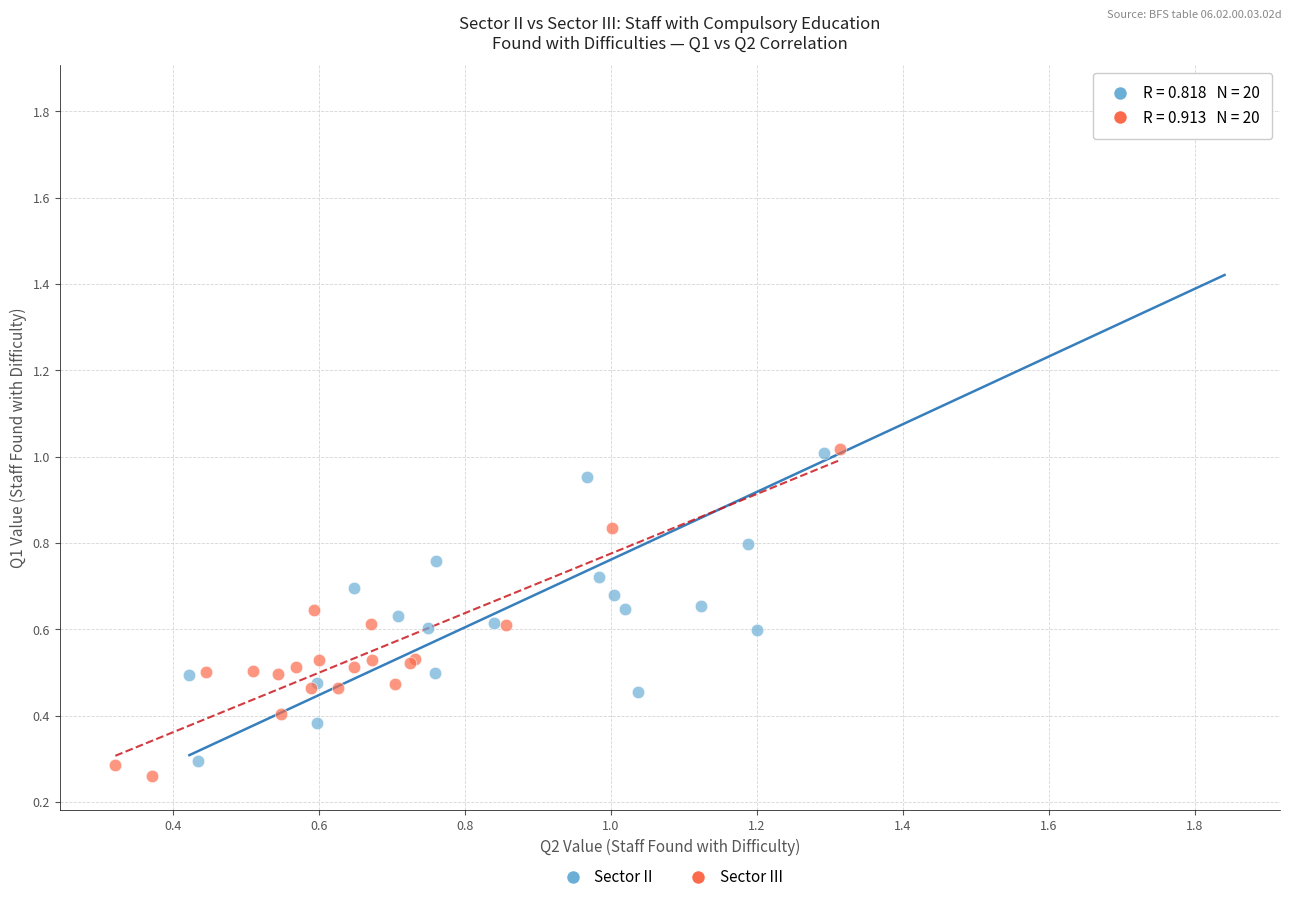

Which series reaches the maximum Y coordinate?

Sector II